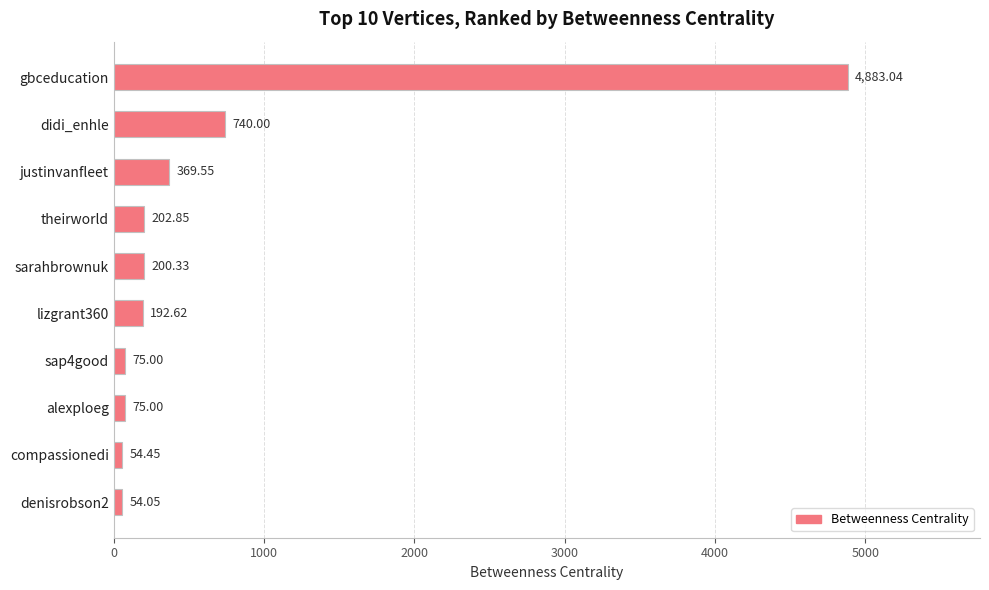

What is the difference between the values at theirworld and lizgrant360?

10.2